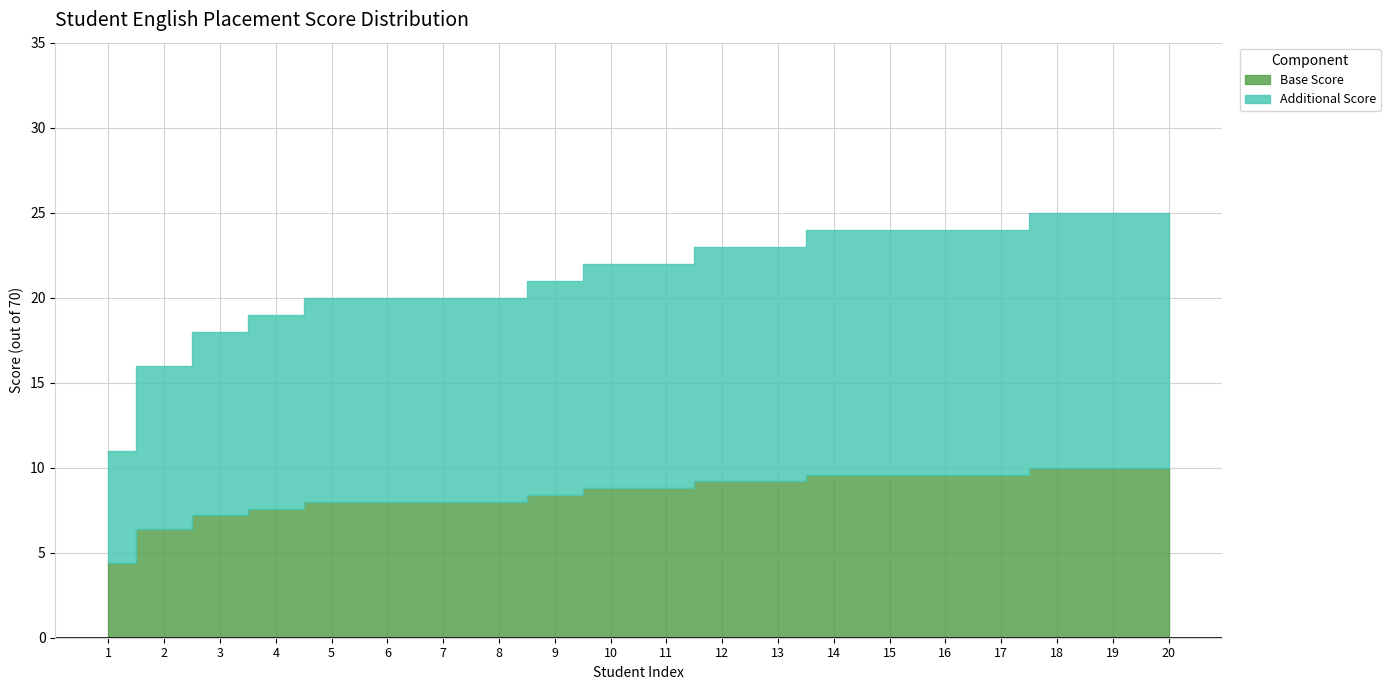

What is the sum of all values?

426